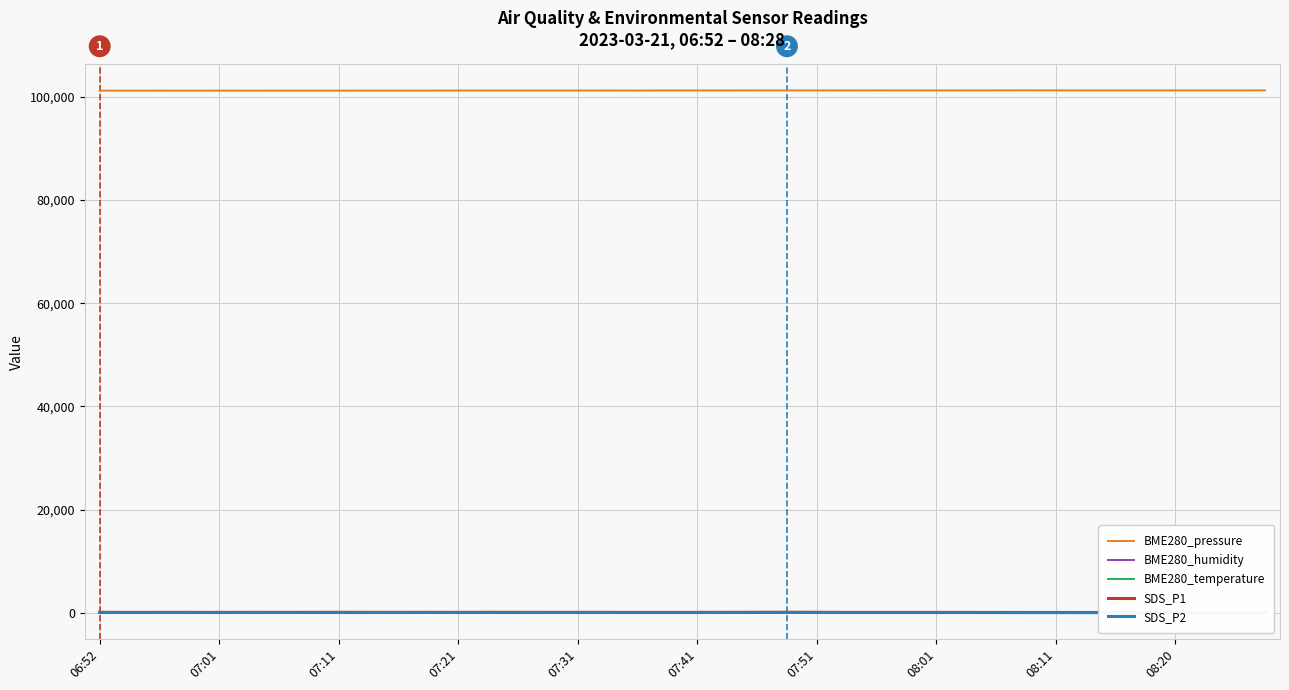

How many series are shown in this chart?

5